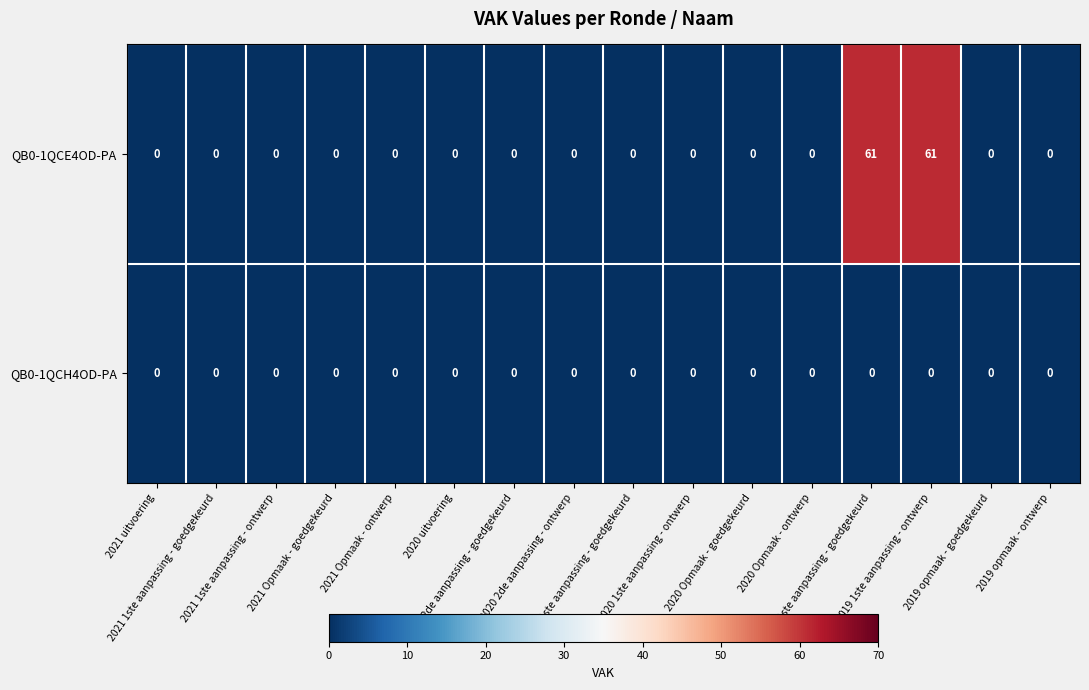

Which series has the largest range (max minus min)?

QB0-1QCE4OD-PA